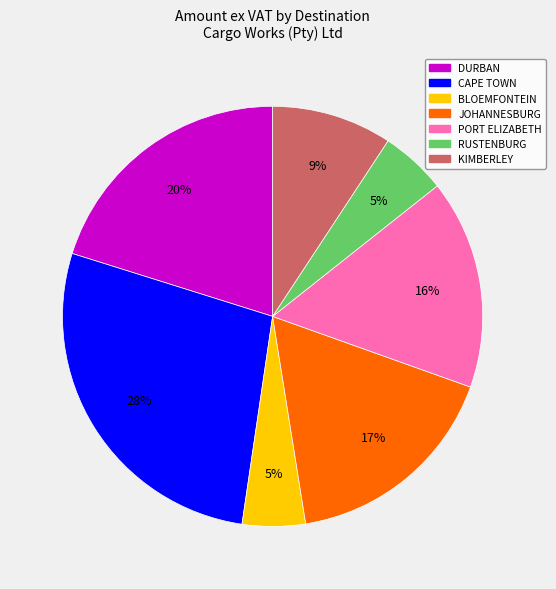

To the nearest percent, what is the difference between the largest and smallest slice percentages?

23%